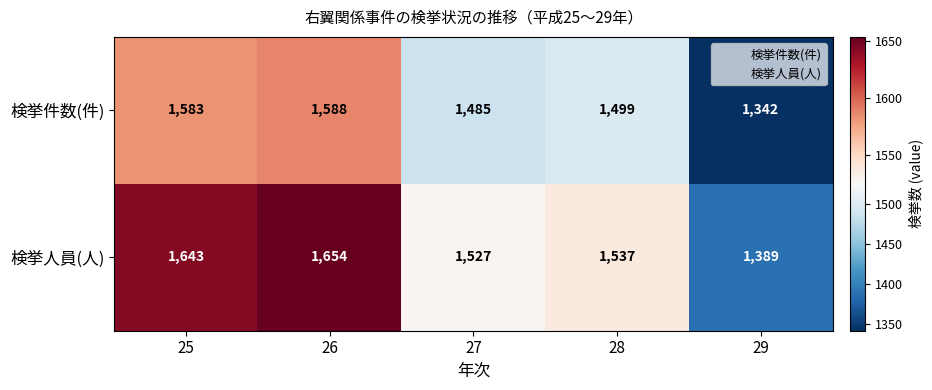

Count the number of data series in this chart.

2